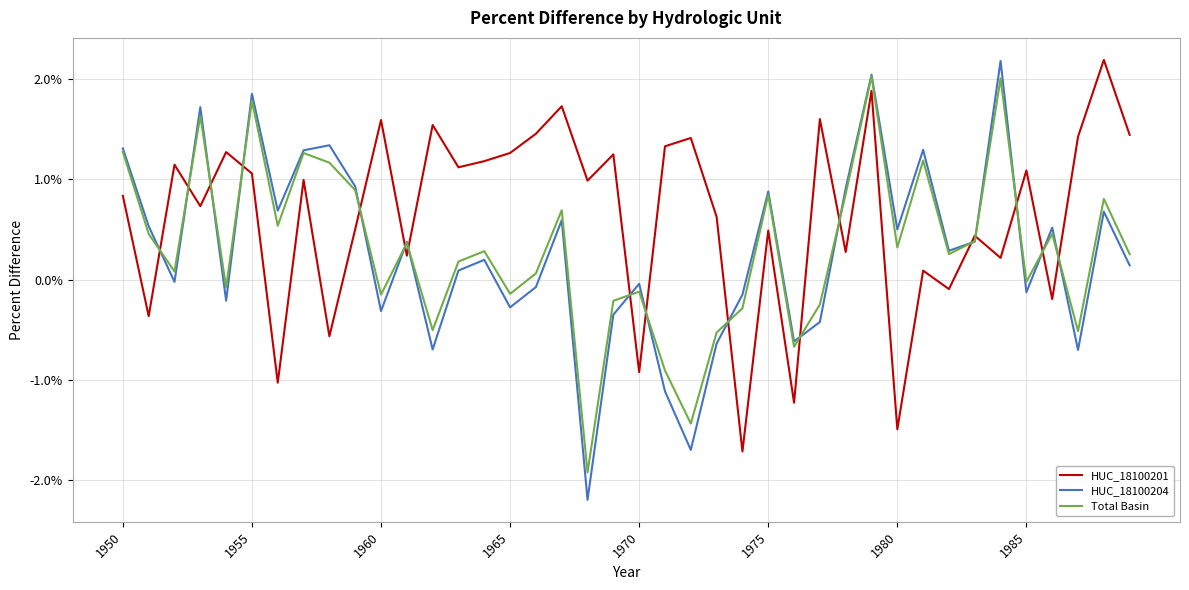

What are all the series names shown in the legend?

HUC_18100201, HUC_18100204, Total Basin